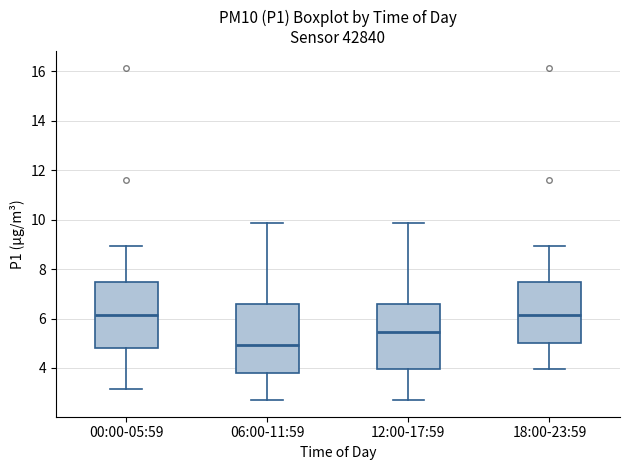

Reading left to right, transcribe this box plot: for each box, give where its median line is, the range the box spans, and where its two whiskers end, as read against the y-axis. The values are not printed on the chart, so give them approximately, as read against the axis.

00:00-05:59: median 6.2, box 4.8 to 7.4, whiskers 3.2 to 9.0
06:00-11:59: median 5.0, box 3.8 to 6.6, whiskers 2.8 to 9.8
12:00-17:59: median 5.4, box 4.0 to 6.6, whiskers 2.8 to 9.8
18:00-23:59: median 6.2, box 5.0 to 7.4, whiskers 4.0 to 9.0